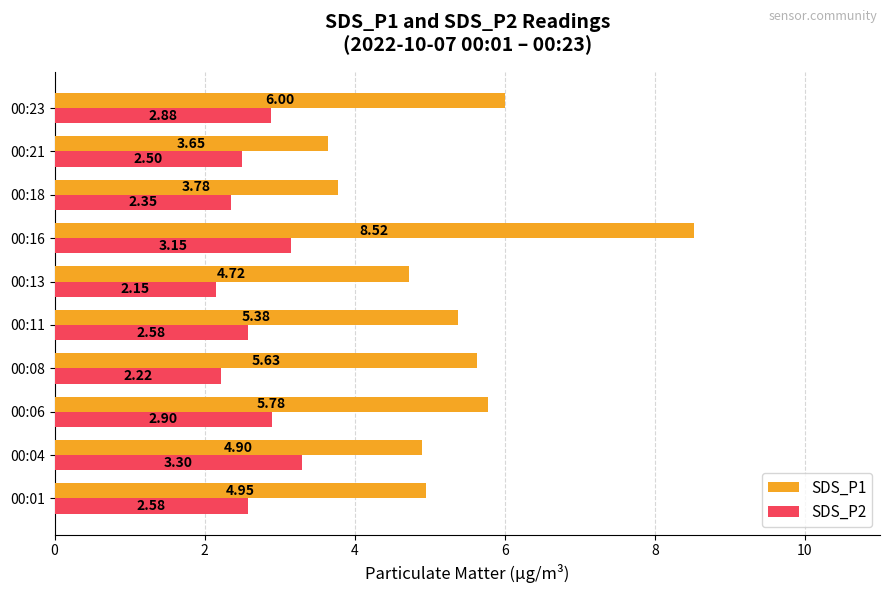

Which series has the largest range (max minus min)?

SDS_P1